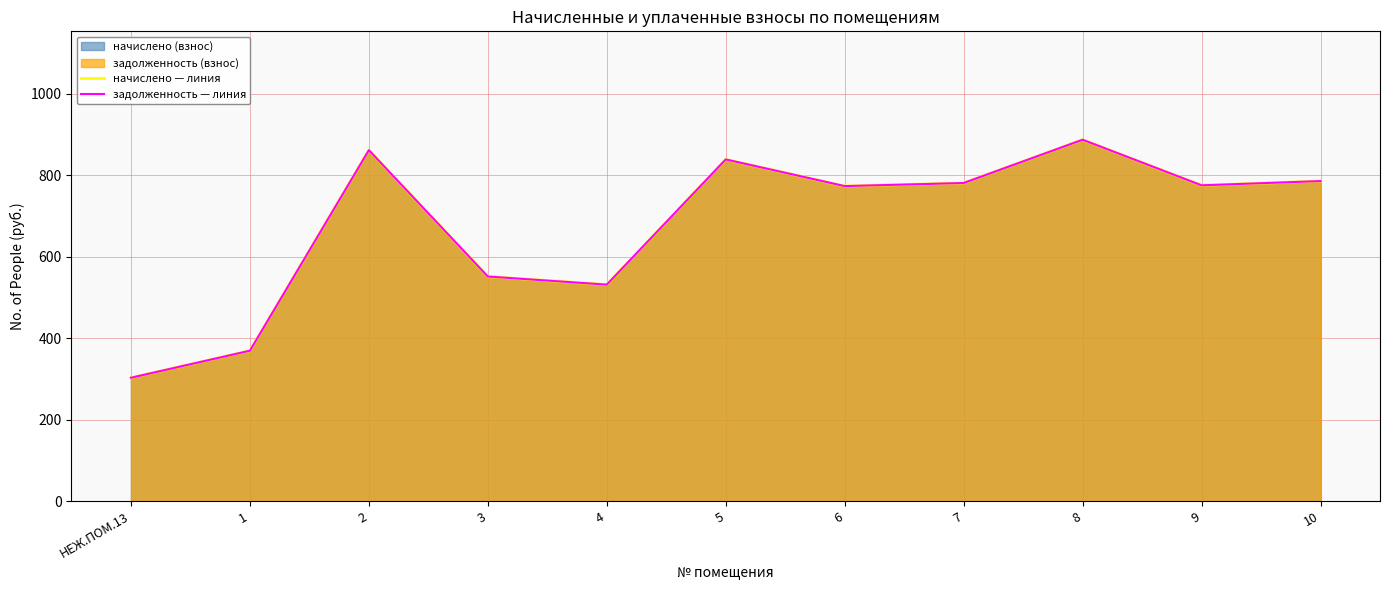

What is the difference between the maximum and minimum values in the задолженность — линия series?

584.6